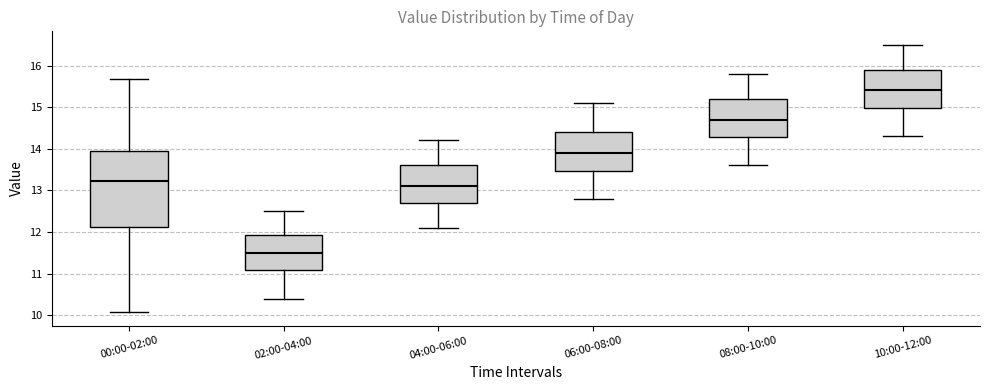

Which box has the highest median line?

10:00-12:00